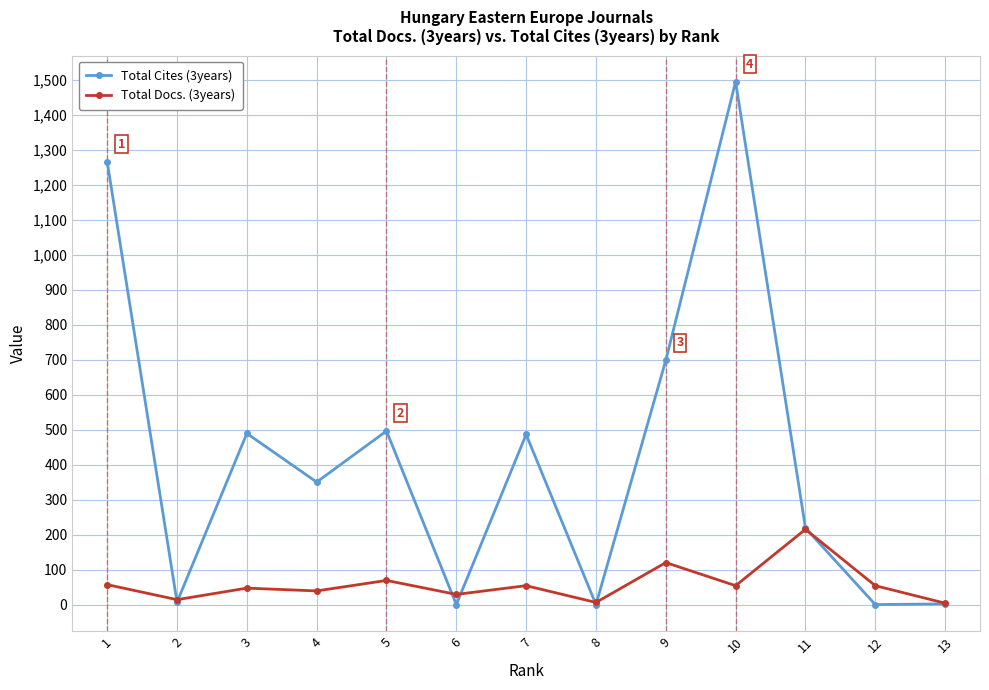

What is the maximum value shown in the chart?

1494